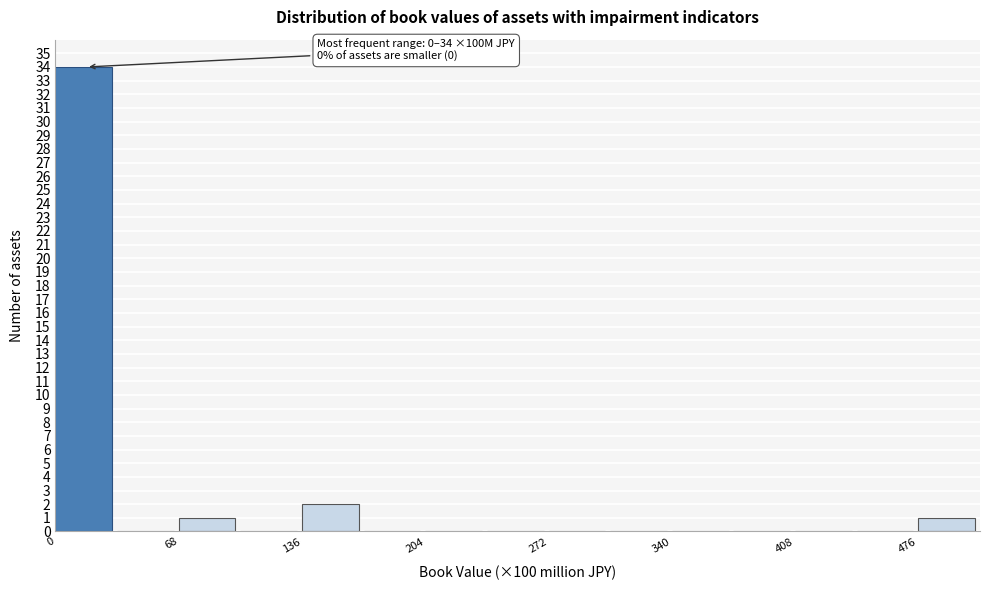

Read against the x-axis, roughly where is the centre of the tallest bar?

20